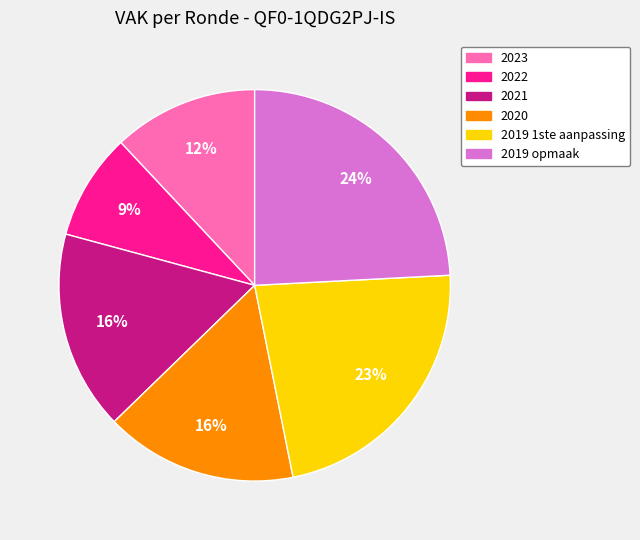

Between 2019 1ste aanpassing and 2020, which is larger?

2019 1ste aanpassing